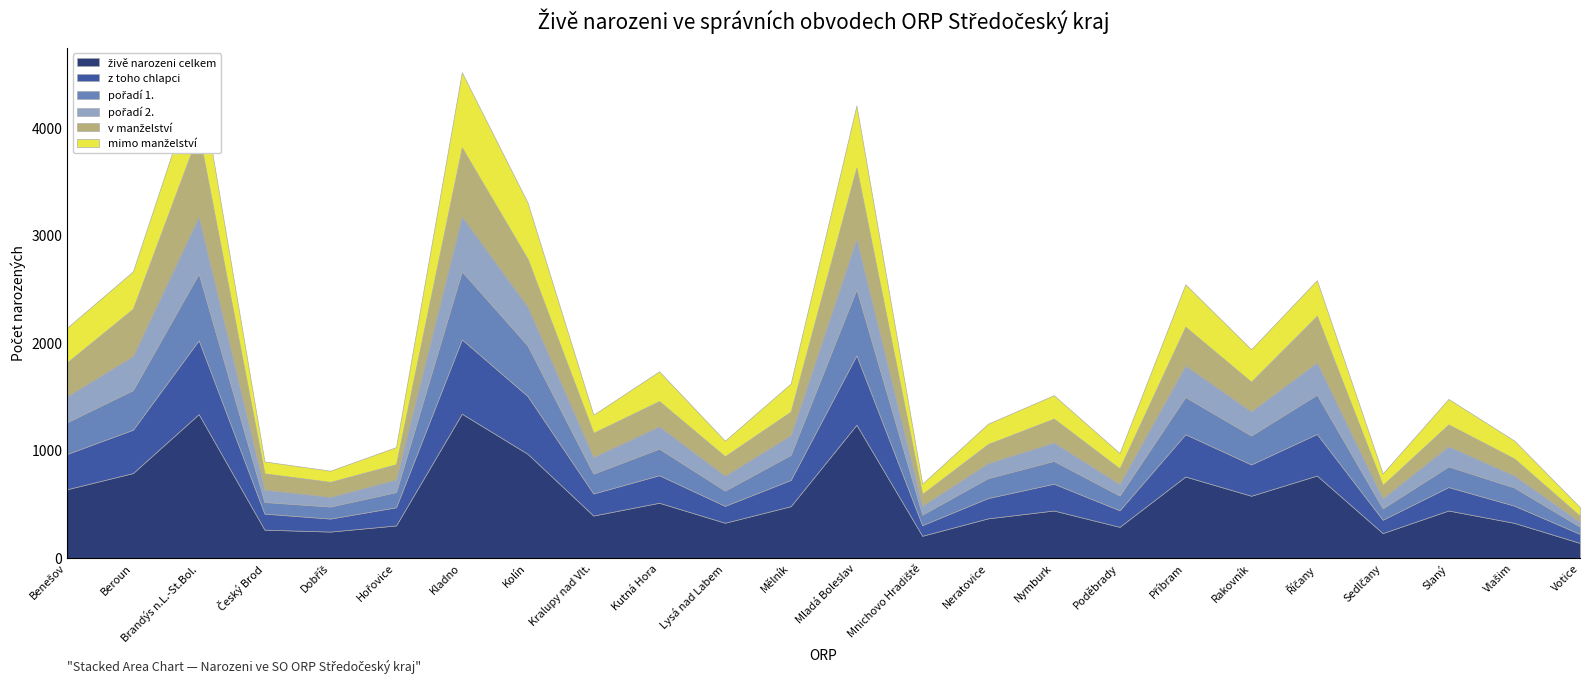

Reading left to right, list all the values displayed in this chart.

živě narozeni celkem: Benešov=638	Beroun=788	Brandýs n.L.-St.Bol.=1336	Český Brod=262	Dobříš=244	Hořovice=301	Kladno=1340	Kolín=967	Kralupy nad Vlt.=393	Kutná Hora=512	Lysá nad Labem=326	Mělník=480	Mladá Boleslav=1237	Mnichovo Hradiště=205	Neratovice=367	Nymburk=440	Poděbrady=288	Příbram=756	Rakovník=577	Říčany=765	Sedlčany=230	Slaný=440	Vlašim=325	Votice=138
z toho chlapci: Benešov=328	Beroun=403	Brandýs n.L.-St.Bol.=687	Český Brod=149	Dobříš=121	Hořovice=169	Kladno=691	Kolín=537	Kralupy nad Vlt.=205	Kutná Hora=256	Lysá nad Labem=157	Mělník=244	Mladá Boleslav=646	Mnichovo Hradiště=99	Neratovice=189	Nymburk=249	Poděbrady=154	Příbram=393	Rakovník=291	Říčany=387	Sedlčany=124	Slaný=218	Vlašim=160	Votice=84
pořadí 1.: Benešov=295	Beroun=368	Brandýs n.L.-St.Bol.=619	Český Brod=108	Dobříš=112	Hořovice=141	Kladno=632	Kolín=470	Kralupy nad Vlt.=185	Kutná Hora=247	Lysá nad Labem=142	Mělník=233	Mladá Boleslav=614	Mnichovo Hradiště=98	Neratovice=185	Nymburk=212	Poděbrady=137	Příbram=346	Rakovník=269	Říčany=365	Sedlčany=106	Slaný=192	Vlašim=169	Votice=67
pořadí 2.: Benešov=241	Beroun=316	Brandýs n.L.-St.Bol.=530	Český Brod=115	Dobříš=89	Hořovice=117	Kladno=511	Kolín=361	Kralupy nad Vlt.=154	Kutná Hora=207	Lysá nad Labem=138	Mělník=183	Mladá Boleslav=471	Mnichovo Hradiště=82	Neratovice=139	Nymburk=171	Poděbrady=107	Příbram=292	Rakovník=225	Říčany=299	Sedlčany=94	Slaný=187	Vlašim=111	Votice=43
v manželství: Benešov=315	Beroun=440	Brandýs n.L.-St.Bol.=782	Český Brod=151	Dobříš=140	Hořovice=142	Kladno=641	Kolín=444	Kralupy nad Vlt.=225	Kutná Hora=235	Lysá nad Labem=181	Mělník=219	Mladá Boleslav=660	Mnichovo Hradiště=109	Neratovice=178	Nymburk=222	Poděbrady=145	Příbram=361	Rakovník=275	Říčany=434	Sedlčany=123	Slaný=203	Vlašim=158	Votice=57
mimo manželství: Benešov=323	Beroun=348	Brandýs n.L.-St.Bol.=554	Český Brod=111	Dobříš=104	Hořovice=159	Kladno=699	Kolín=523	Kralupy nad Vlt.=168	Kutná Hora=277	Lysá nad Labem=145	Mělník=261	Mladá Boleslav=577	Mnichovo Hradiště=96	Neratovice=189	Nymburk=218	Poděbrady=143	Příbram=395	Rakovník=302	Říčany=331	Sedlčany=107	Slaný=237	Vlašim=167	Votice=81